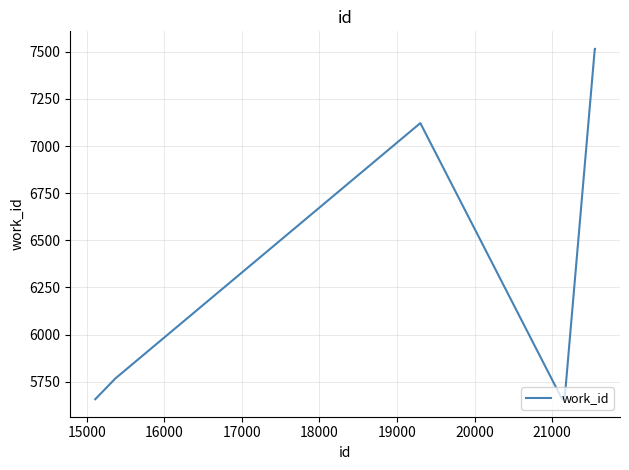

What is the greatest value displayed?

7516